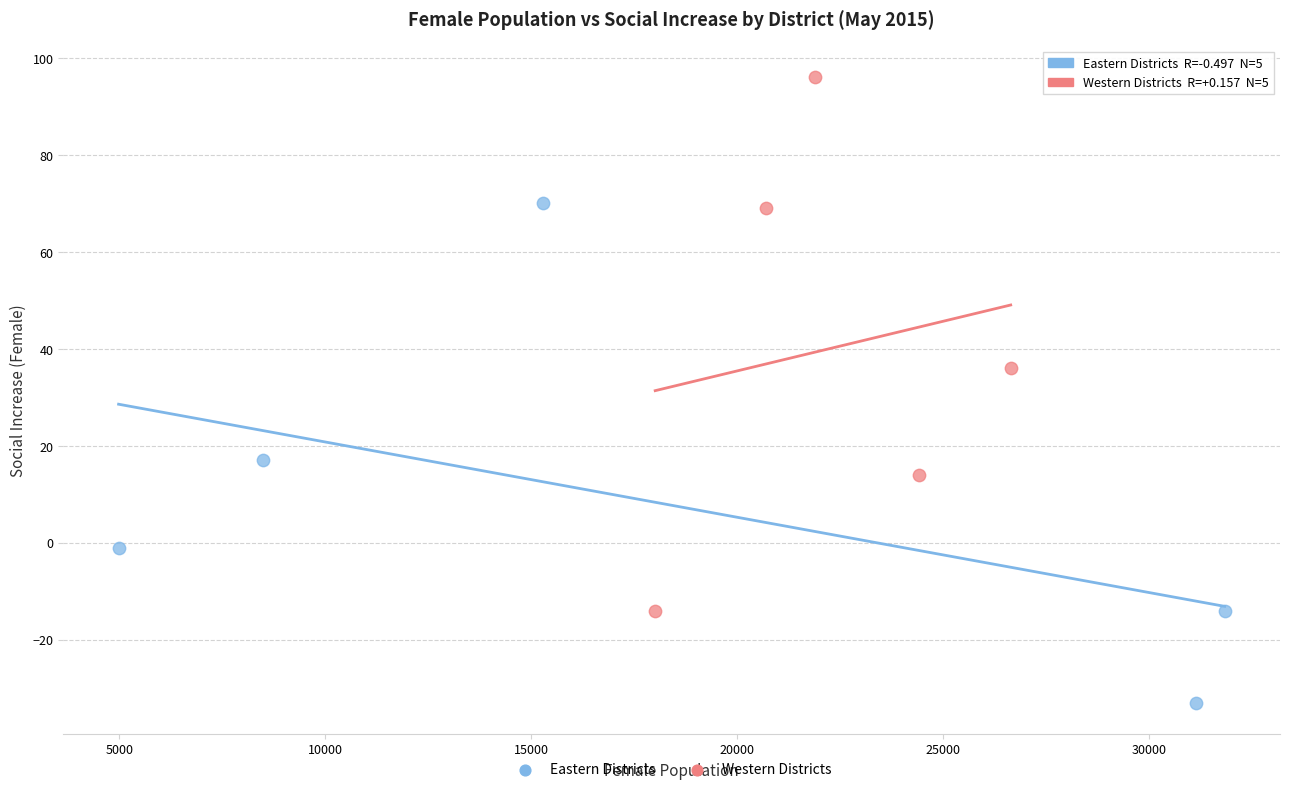

Which series has the widest spread of Y values?

Western Districts